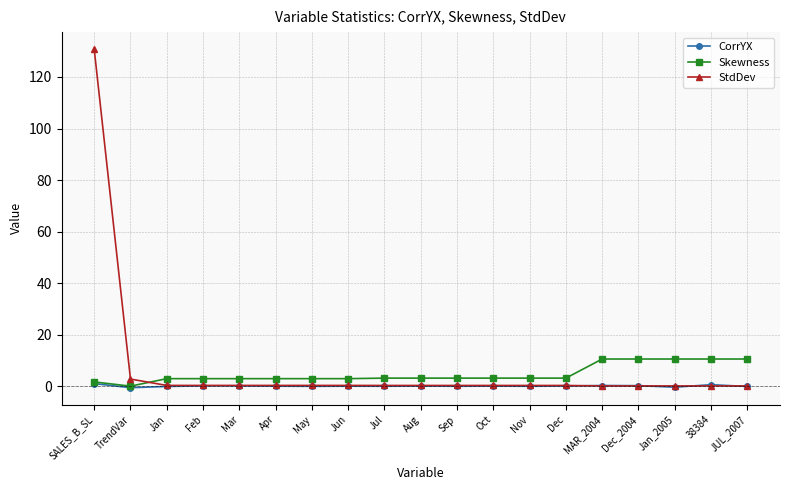

What is the greatest value displayed?

130.8